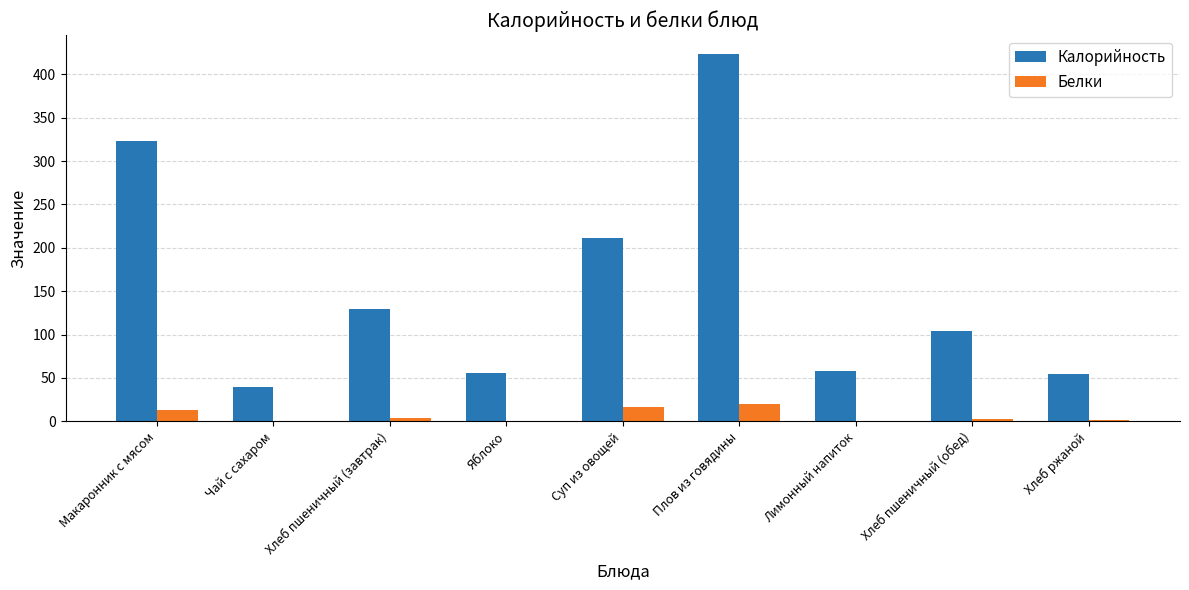

What is the maximum value for Белки?

20